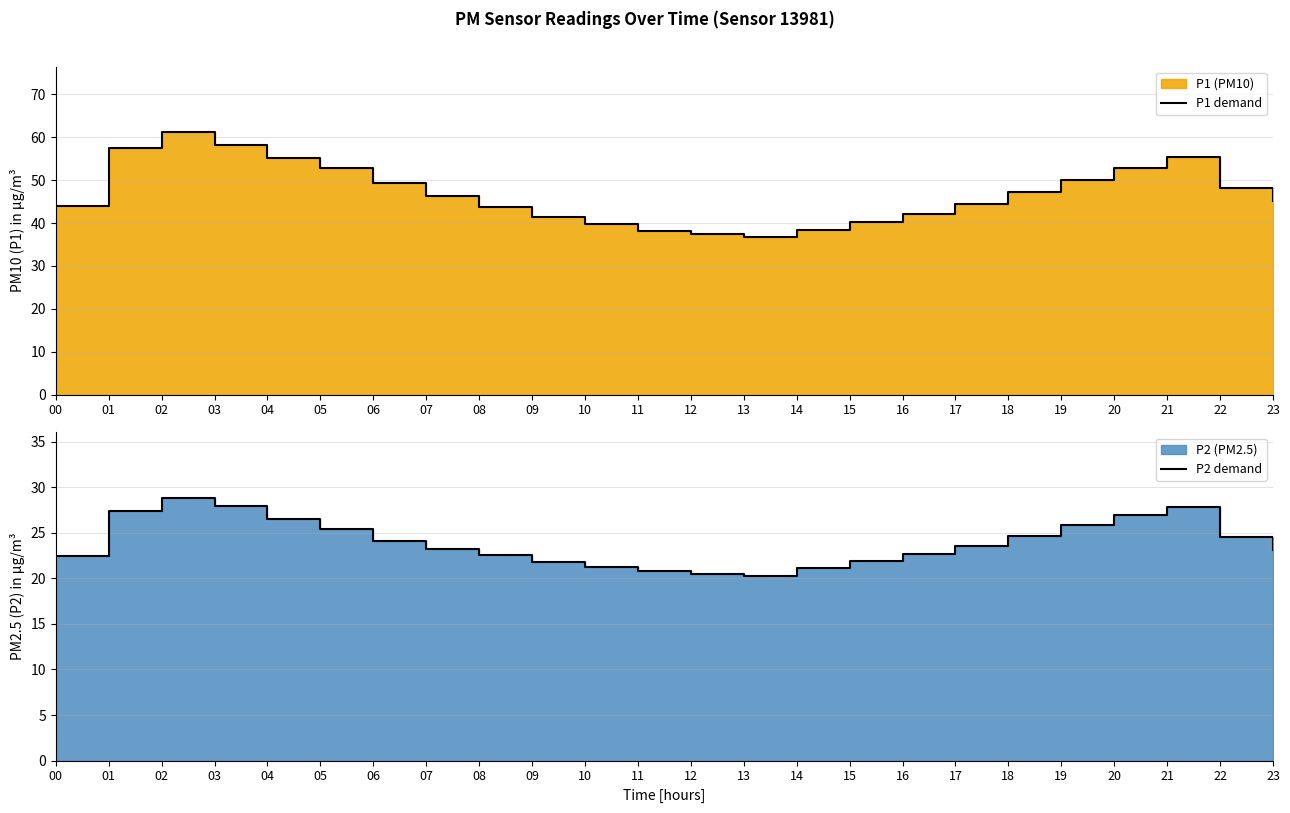

At 10, list the series in order from smallest to largest.

P2 demand, P1 demand